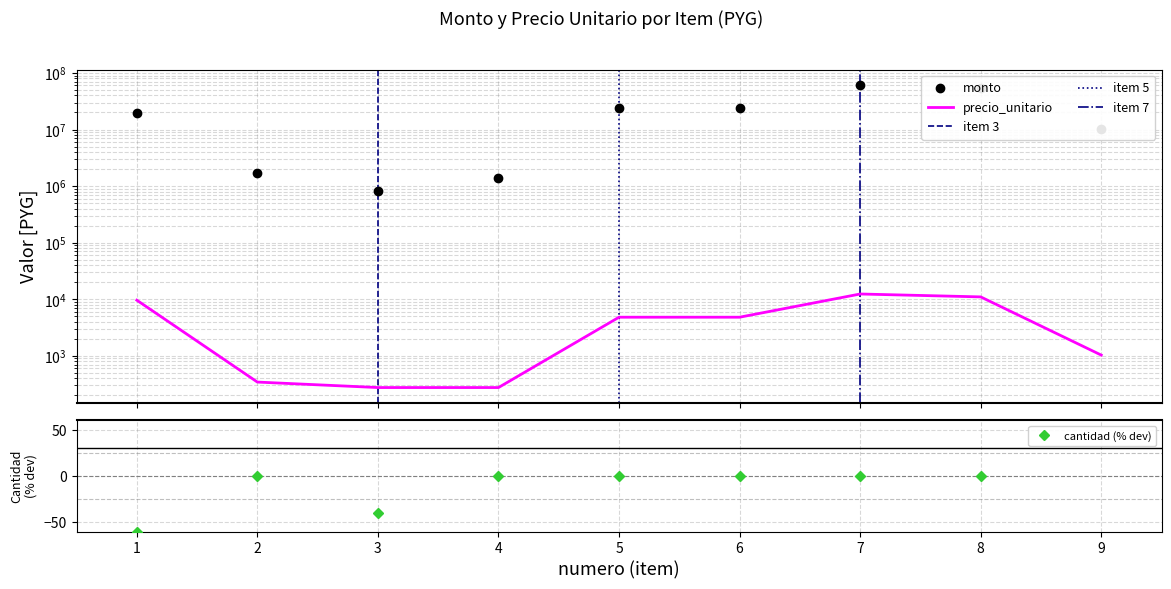

What is the difference between the monto values at 4 and 5?

22760000